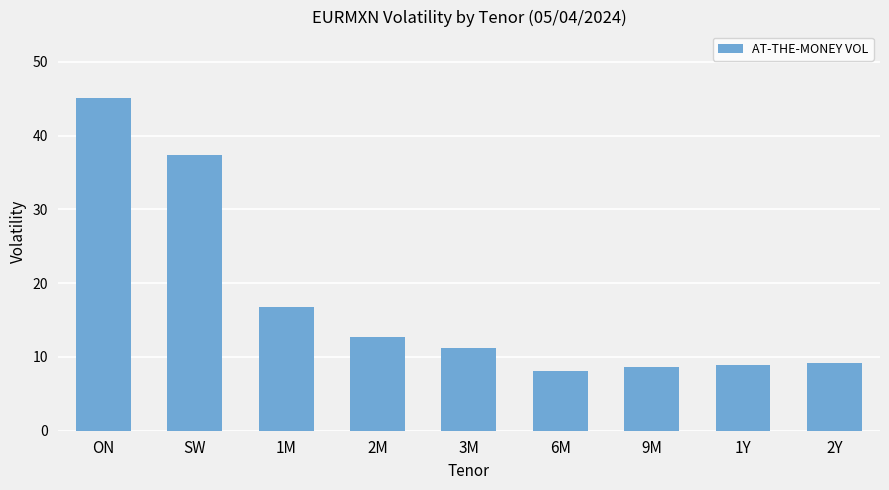

What is the change in value from 2M to 9M?

-4.2